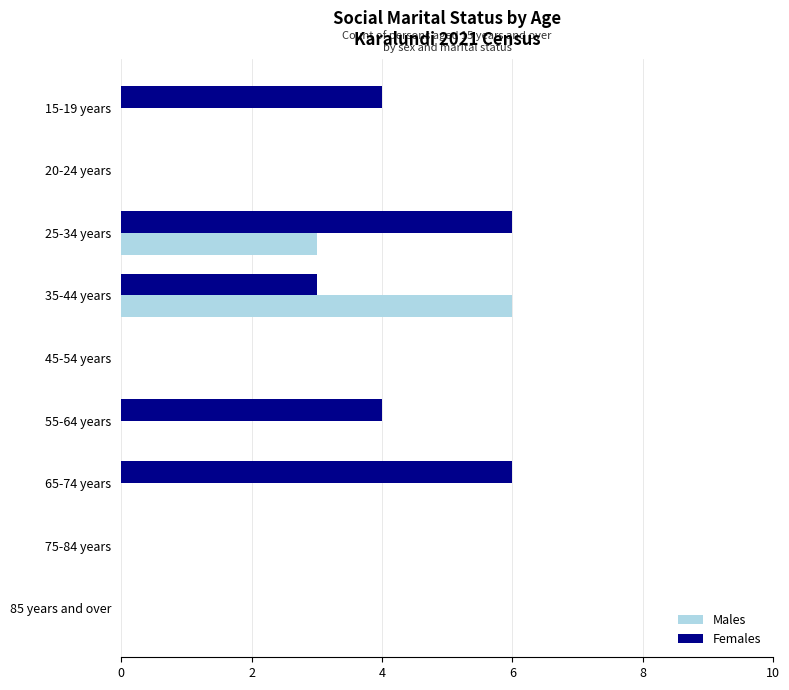

The Males series shows 6 at 35-44 years. True or false?

True